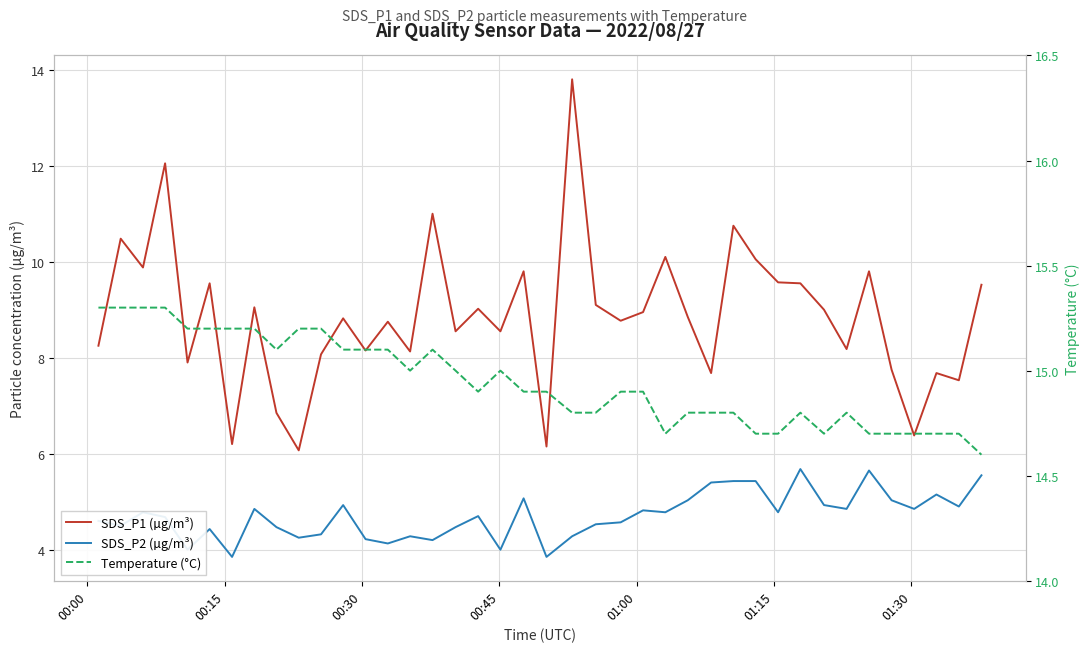

List the series in order of their overall mean, highest first.

Temperature (°C), SDS_P1 (µg/m³), SDS_P2 (µg/m³)